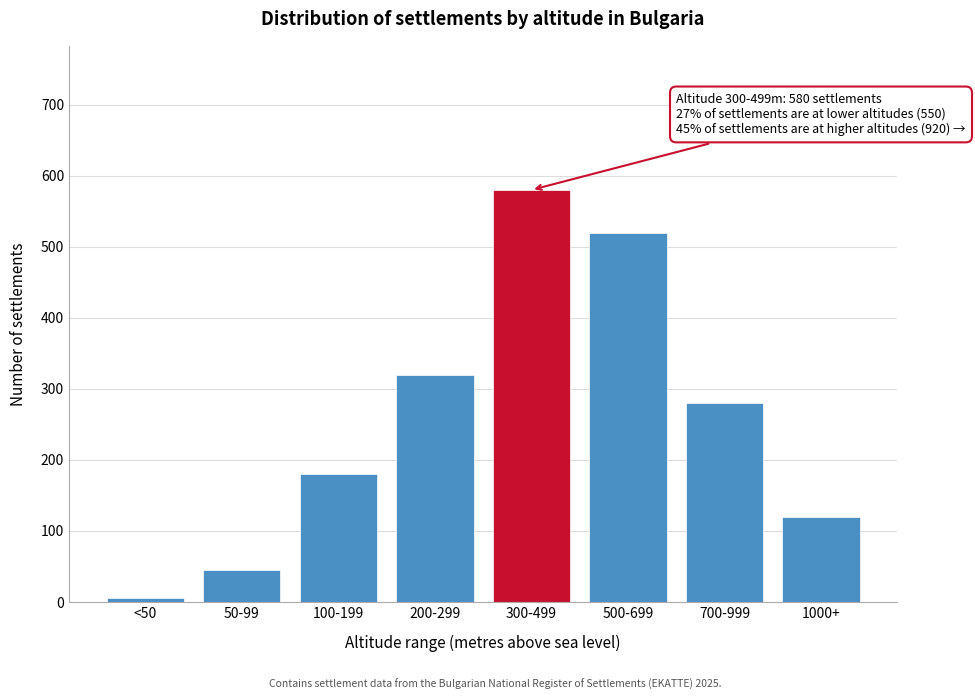

Reading left to right, extract all data points from this chart.

5	45	180	320	580	520	280	120